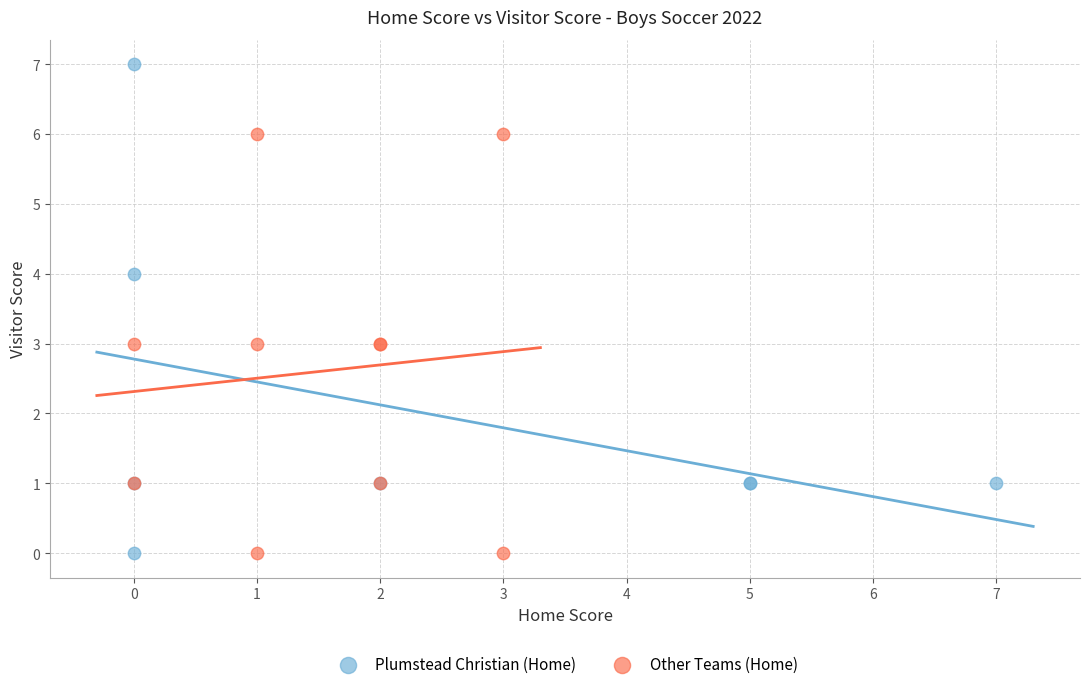

Which series has the largest Y range (max minus min)?

Plumstead Christian (Home)